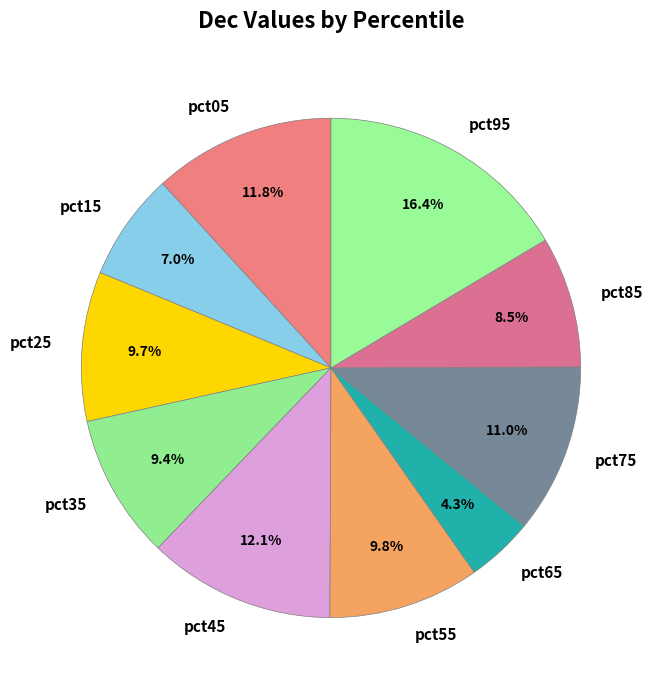

To the nearest percent, what is the difference between the pct45 and pct75 slice percentages?

1%